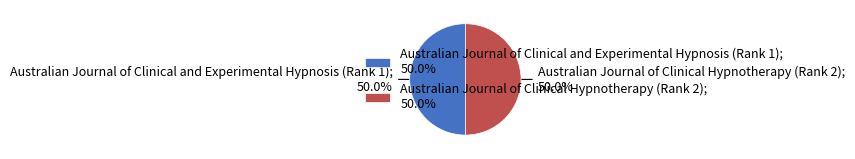

What is the ratio of the value at Australian Journal of Clinical and Experimental Hypnosis (Rank 1); 50.0% to the value at Australian Journal of Clinical Hypnotherapy (Rank 2); 50.0%?

1.0